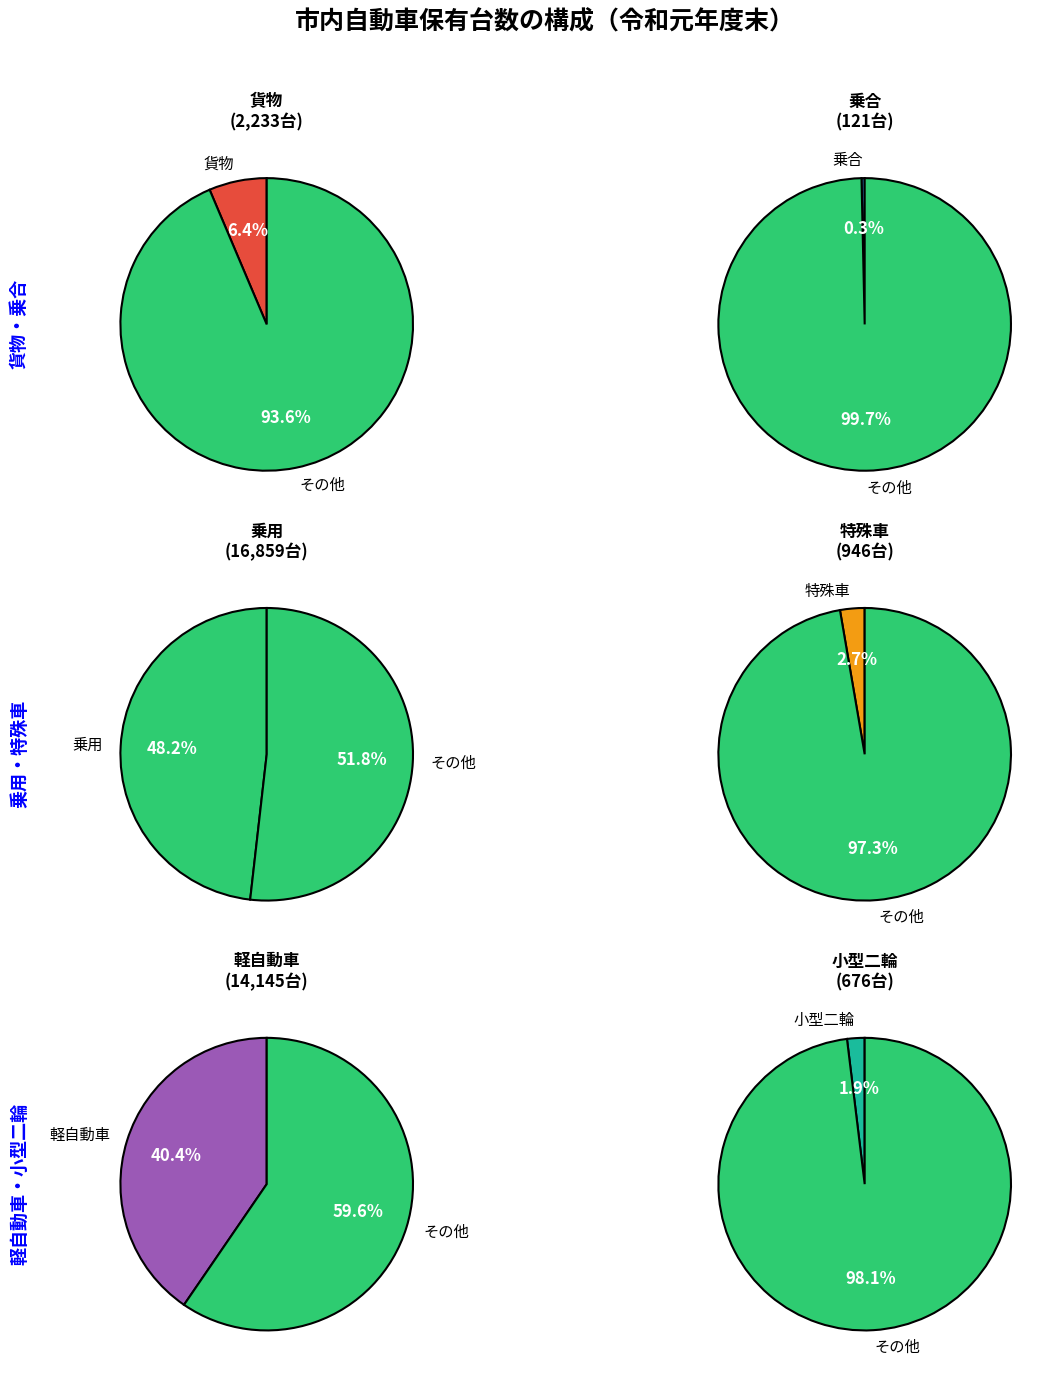

To the nearest percent, what is the average slice percentage?

17%